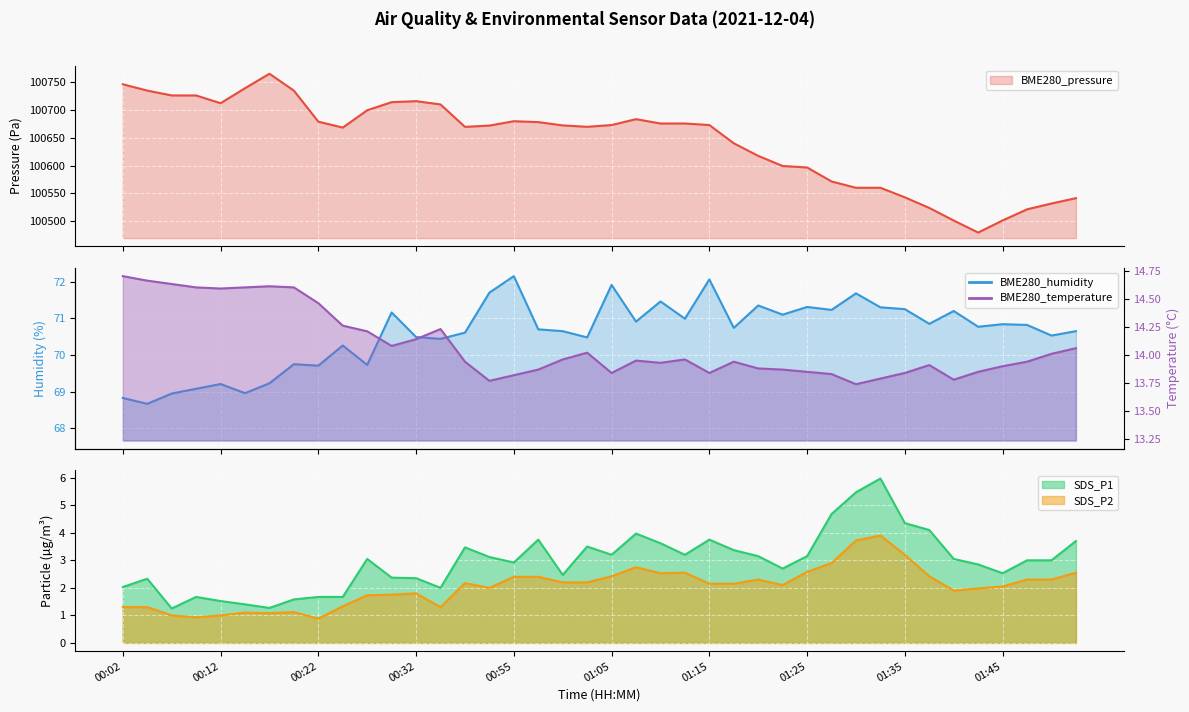

What is the difference between the BME280_temperature values at 01:03 and 00:14?

0.6